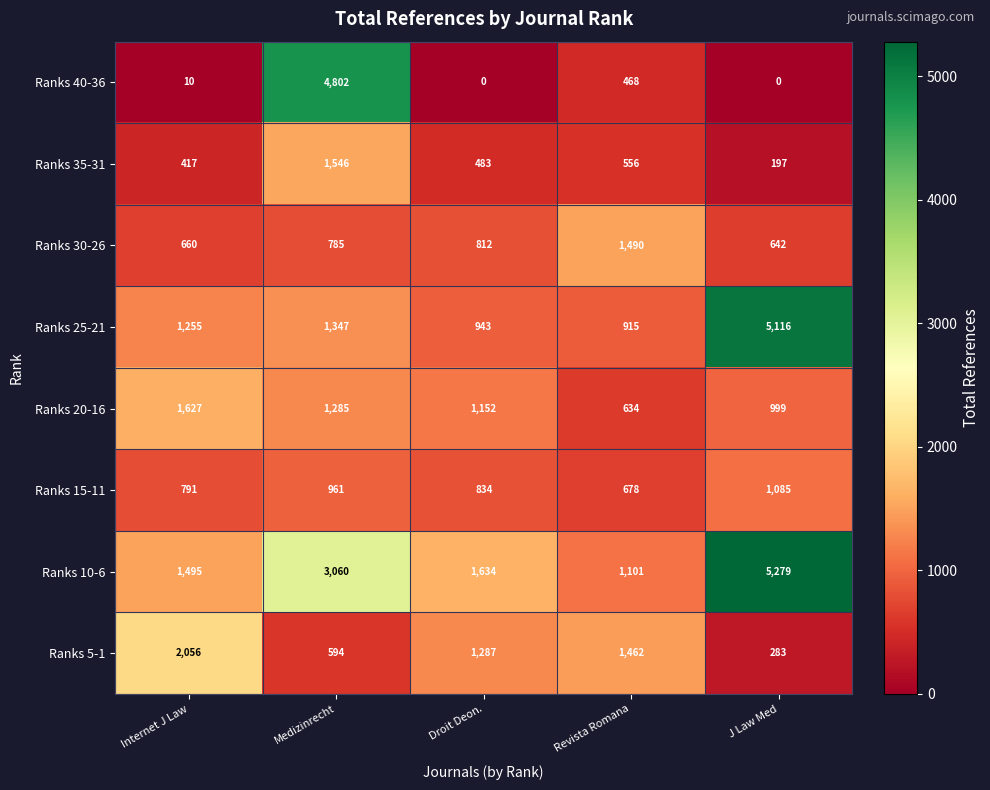

What is the difference between the Ranks 15-11 values at Medizinrecht and J Law Med?

124